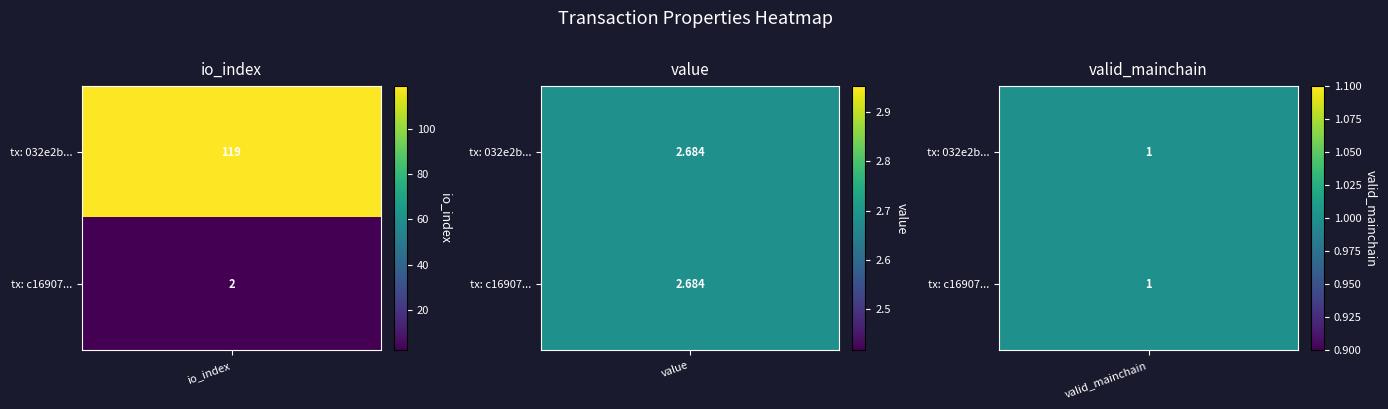

At valid_mainchain, list the series in order from smallest to largest.

032e2b80242a84c4c351609f1c646bc67bdaa3d, c169074baf677bff7917b9f83d68e69f3b536f4